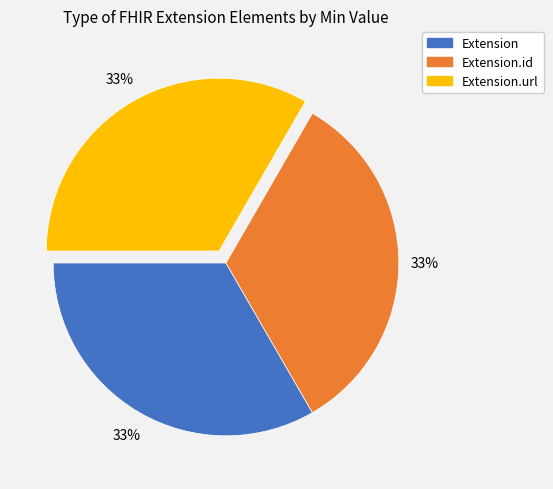

To the nearest percent, what is the difference between the largest and smallest slice percentages?

0%